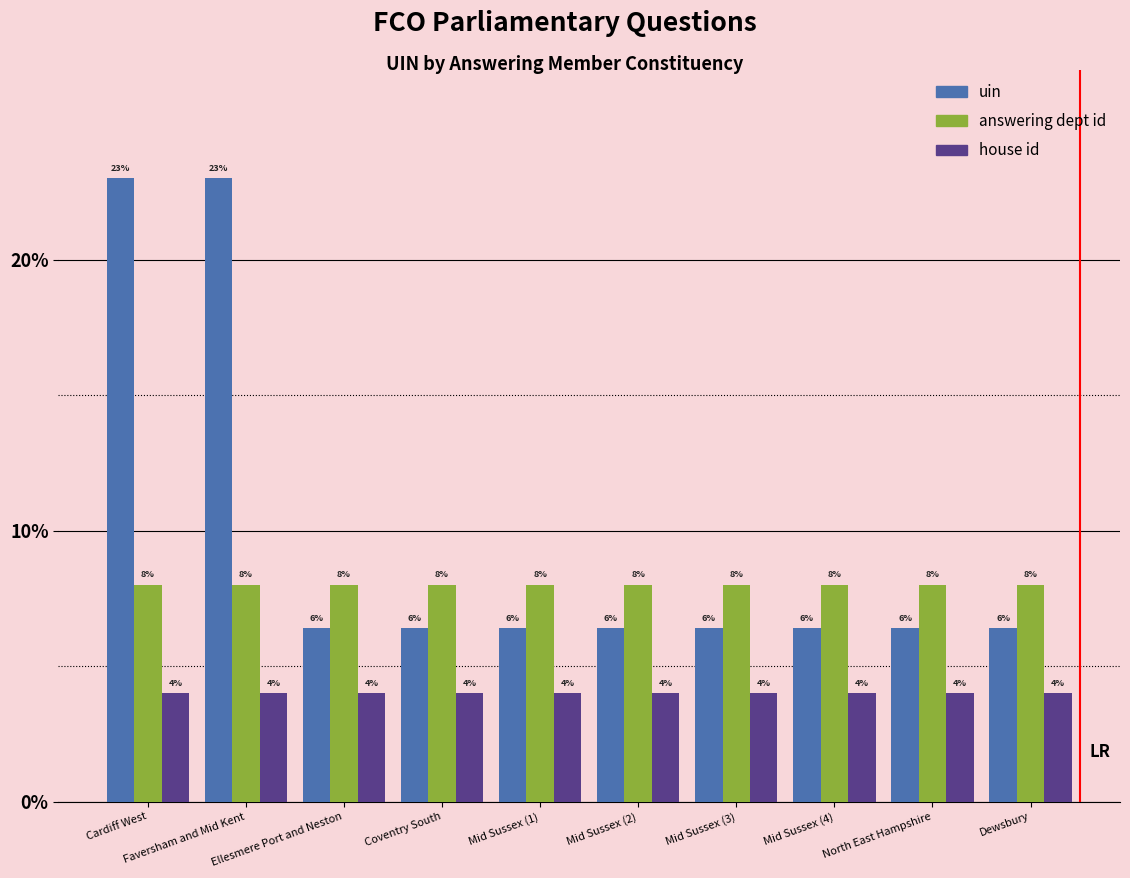

What is the label of the 4th bar from the right?

Mid Sussex (3)